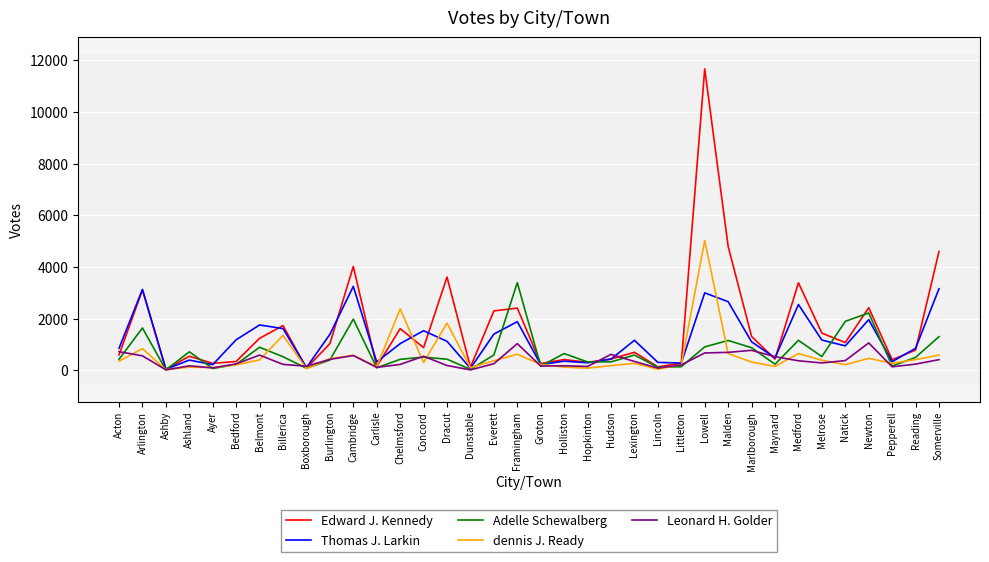

At which label does Adelle Schewalberg reach its peak?

Framingham